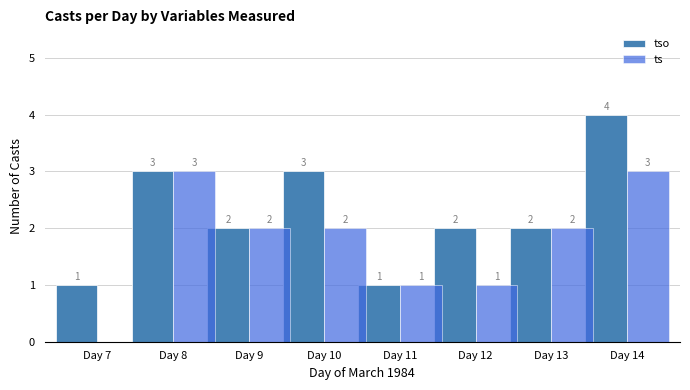

How many ts values are between 1 and 3?

7